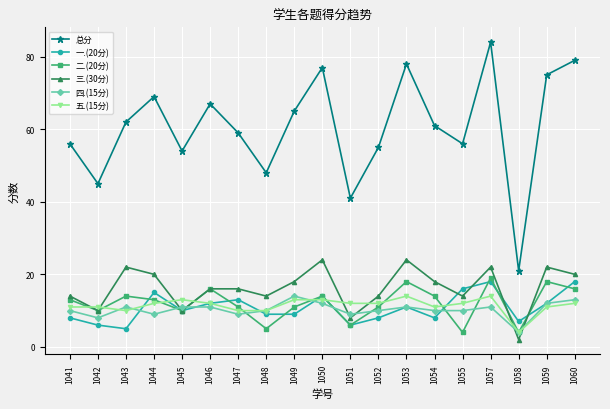

What is the difference between the maximum and second lowest values in the 总分 series?

43